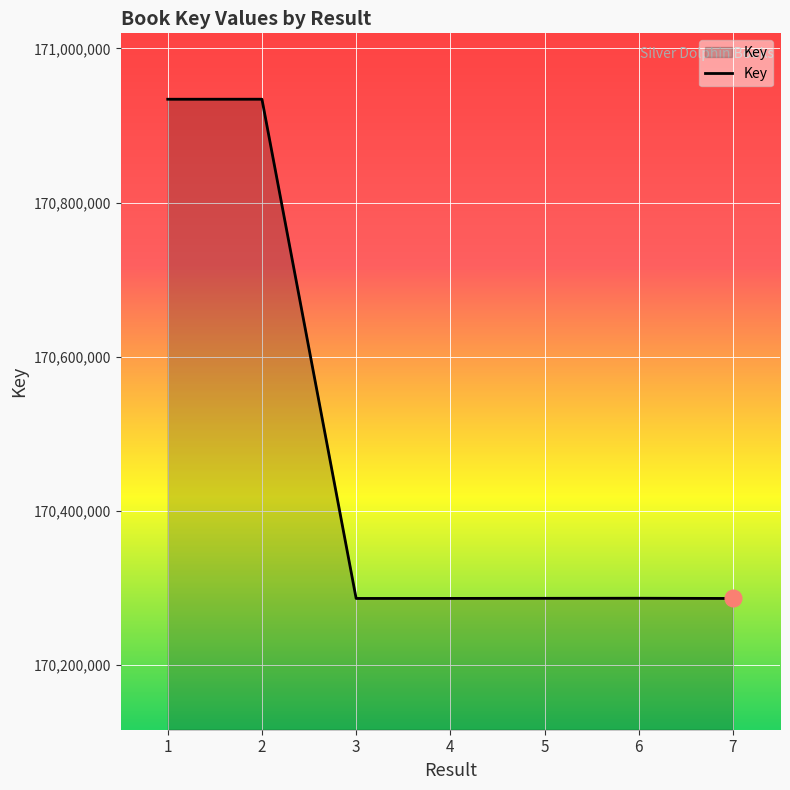

True or false: there are more than 0 points higher than both neighbors.

True